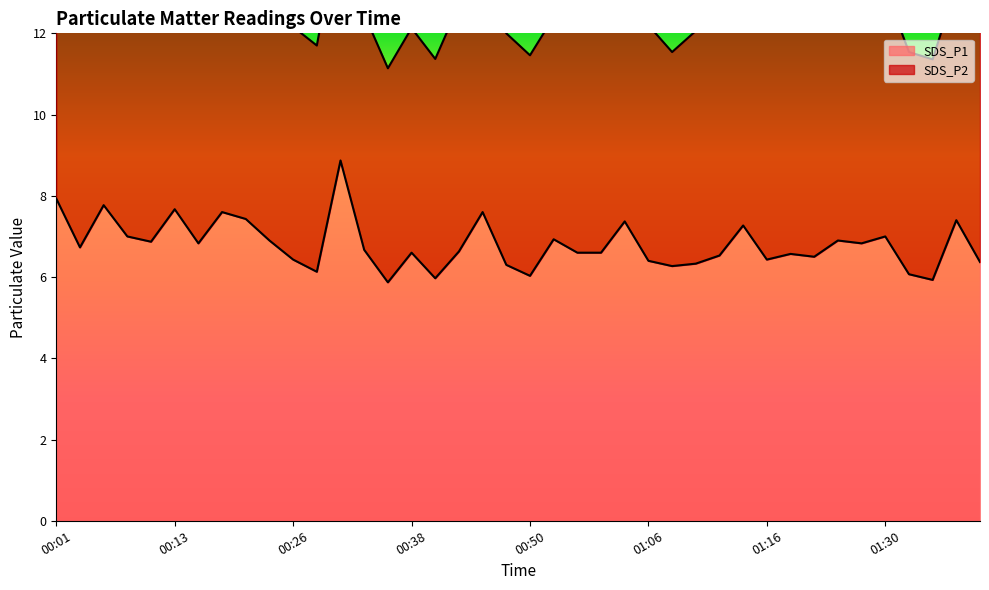

What is the highest value of the SDS_P1 series?

8.9